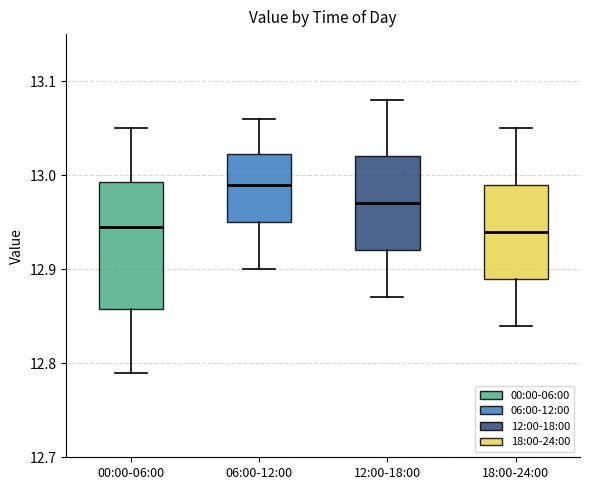

Which box is the tallest, from its lower edge to its upper edge?

00:00-06:00